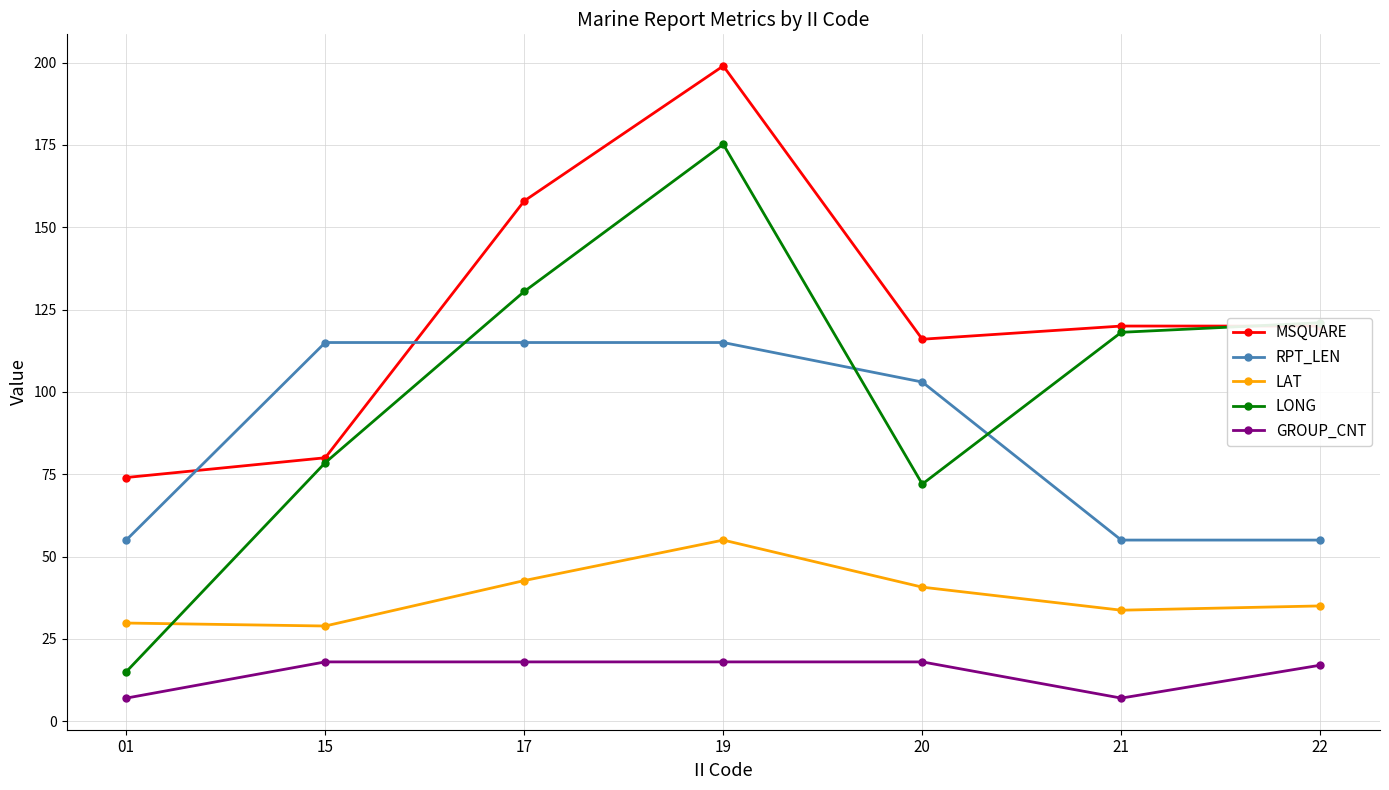

What is the sum of all MSQUARE values?

867.0